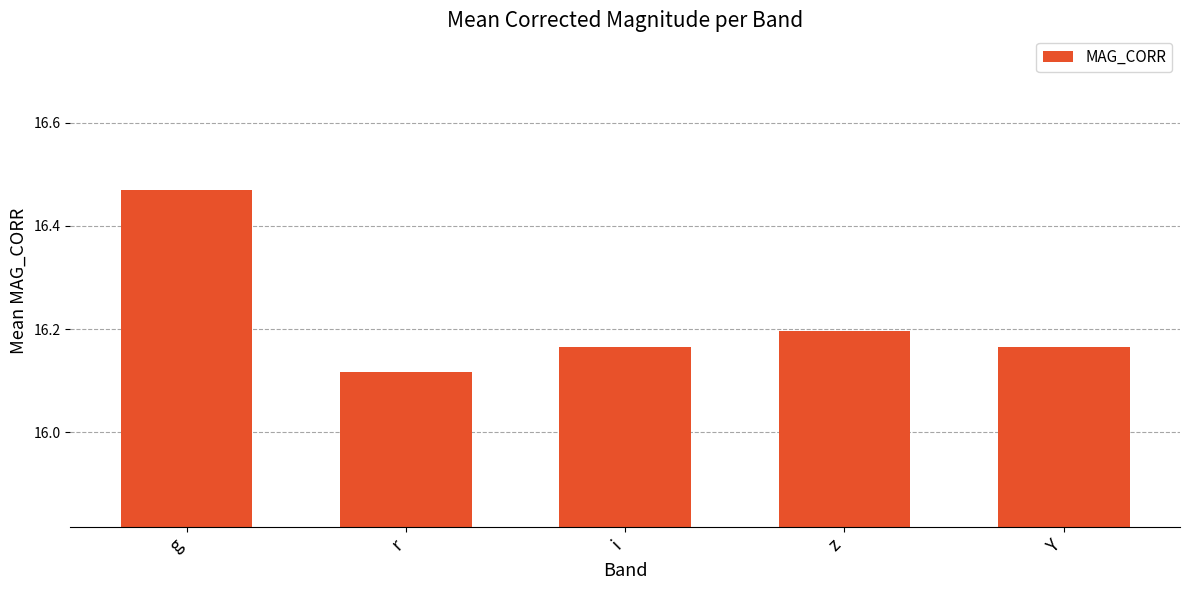

What is the difference between the maximum and minimum values?

0.4